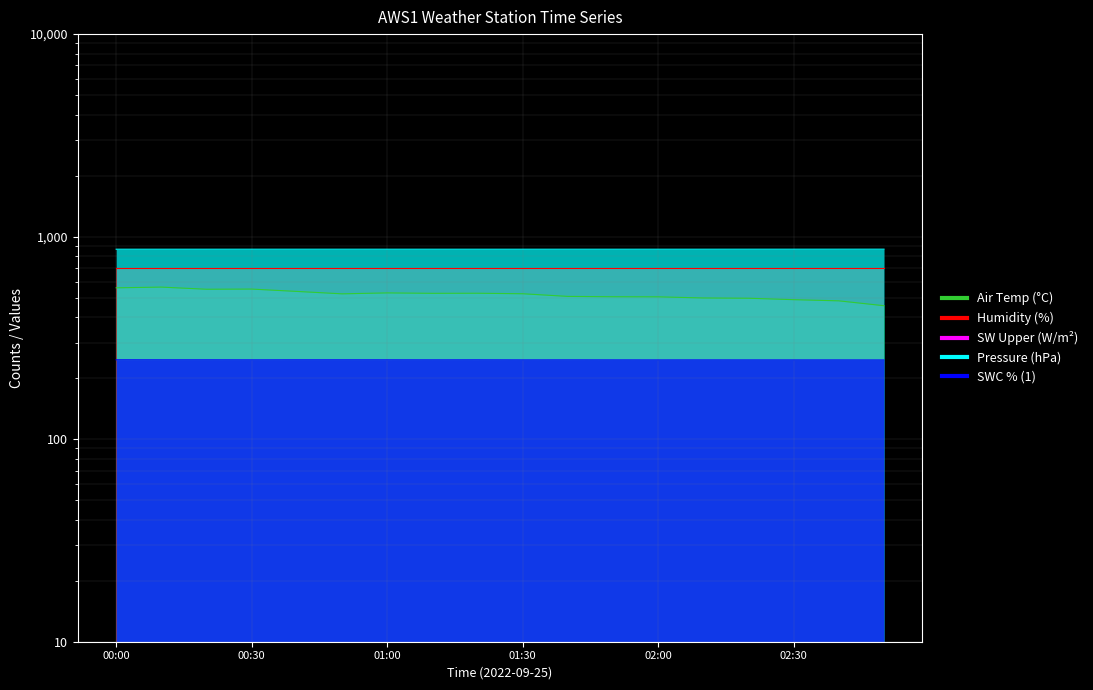

What is the approximate value of Press_Avg at 01:40?

866.9